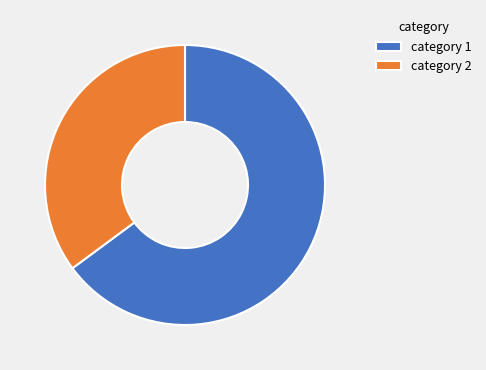

True or false: category 1 accounts for 65% of the total.

True